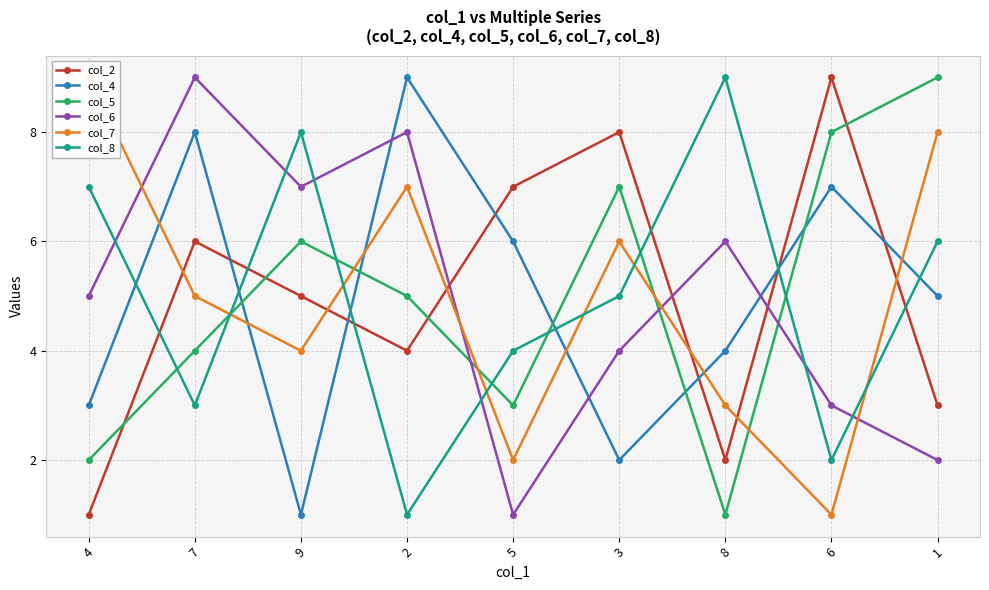

What is the sum of the col_6 values at 1 and 3?

6